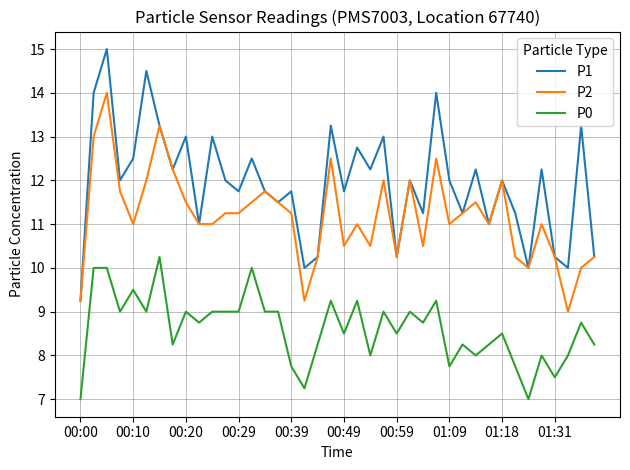

True or false: P0 and P1 cross at least once.

False